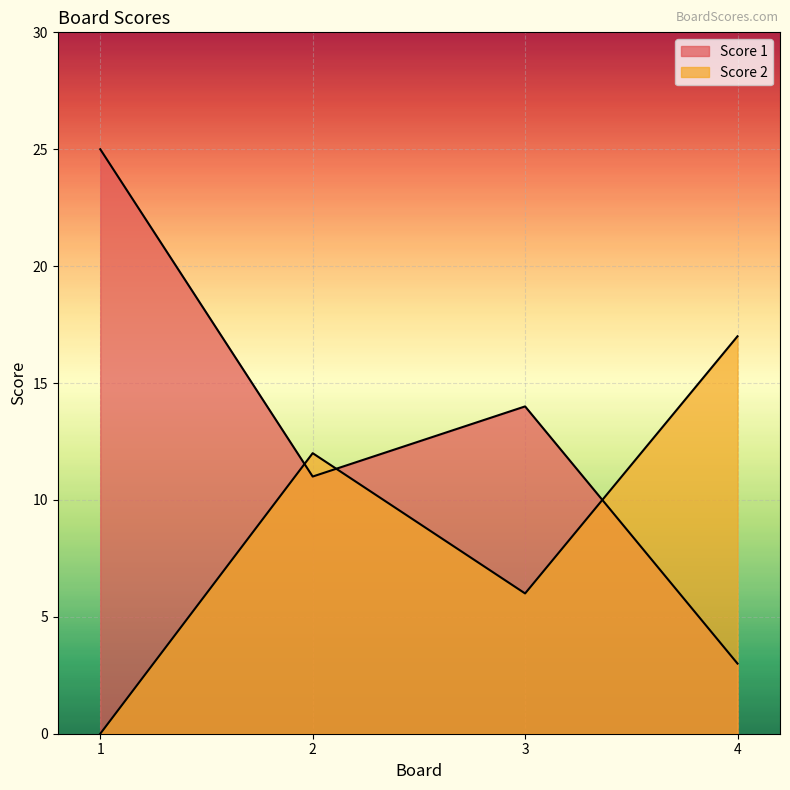

Which series changed the most between 1 and 4?

Score 1